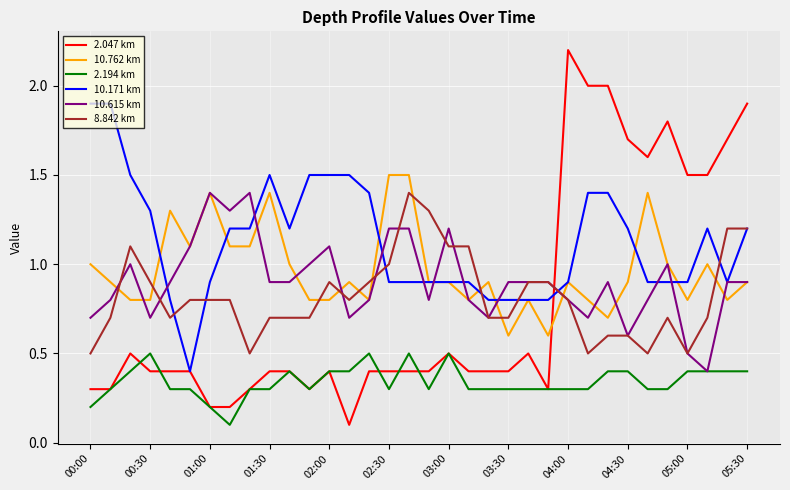

Which series has the widest spread of values?

2.047 km